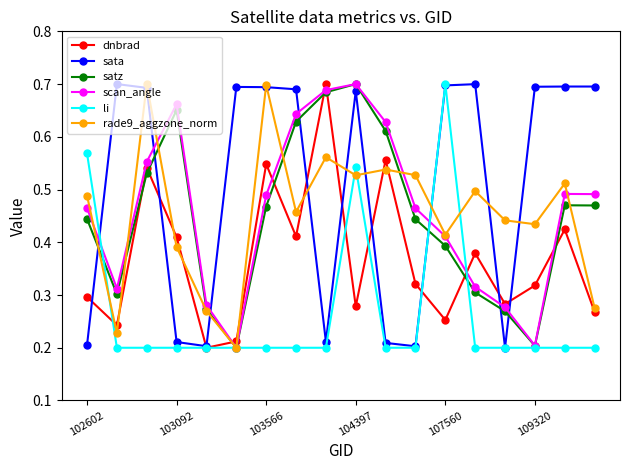

Which series ends up on top after the final intersection of sata and satz?

sata